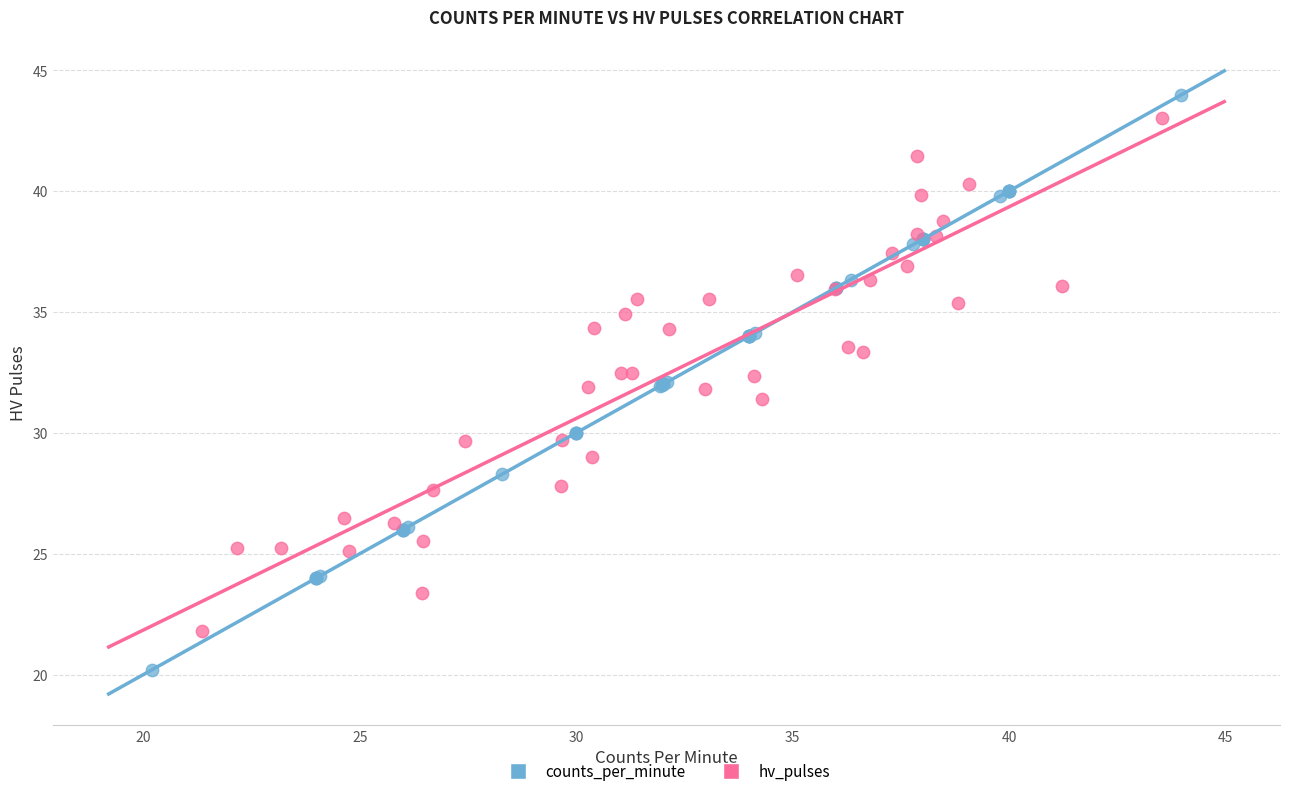

Which series contains the lowest Y value?

counts_per_minute